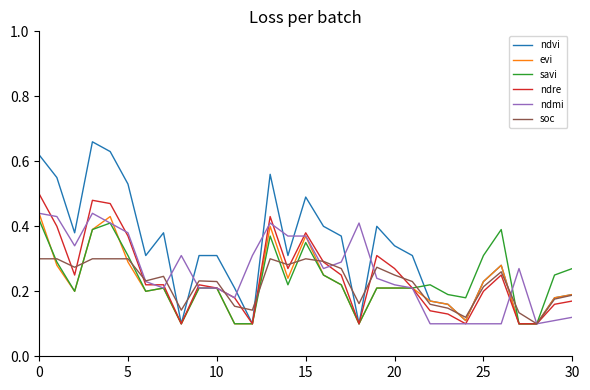

Which series has the largest total across all categories?

ndvi